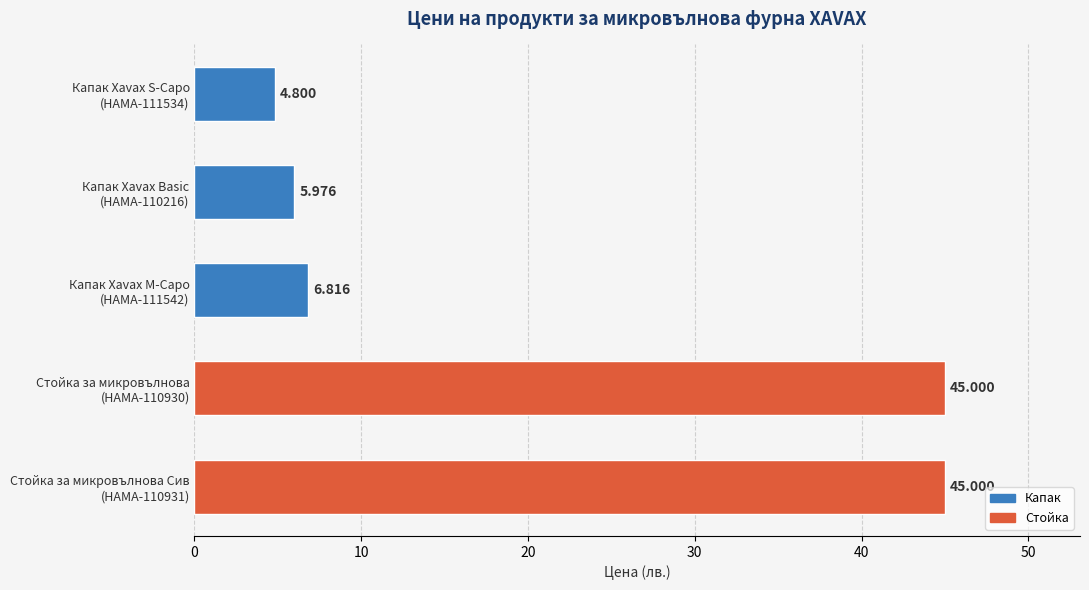

How many values exceed 6?

3